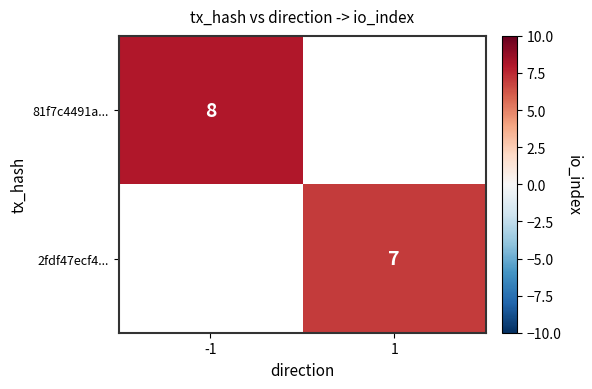

Which category has the highest value across all series?

-1